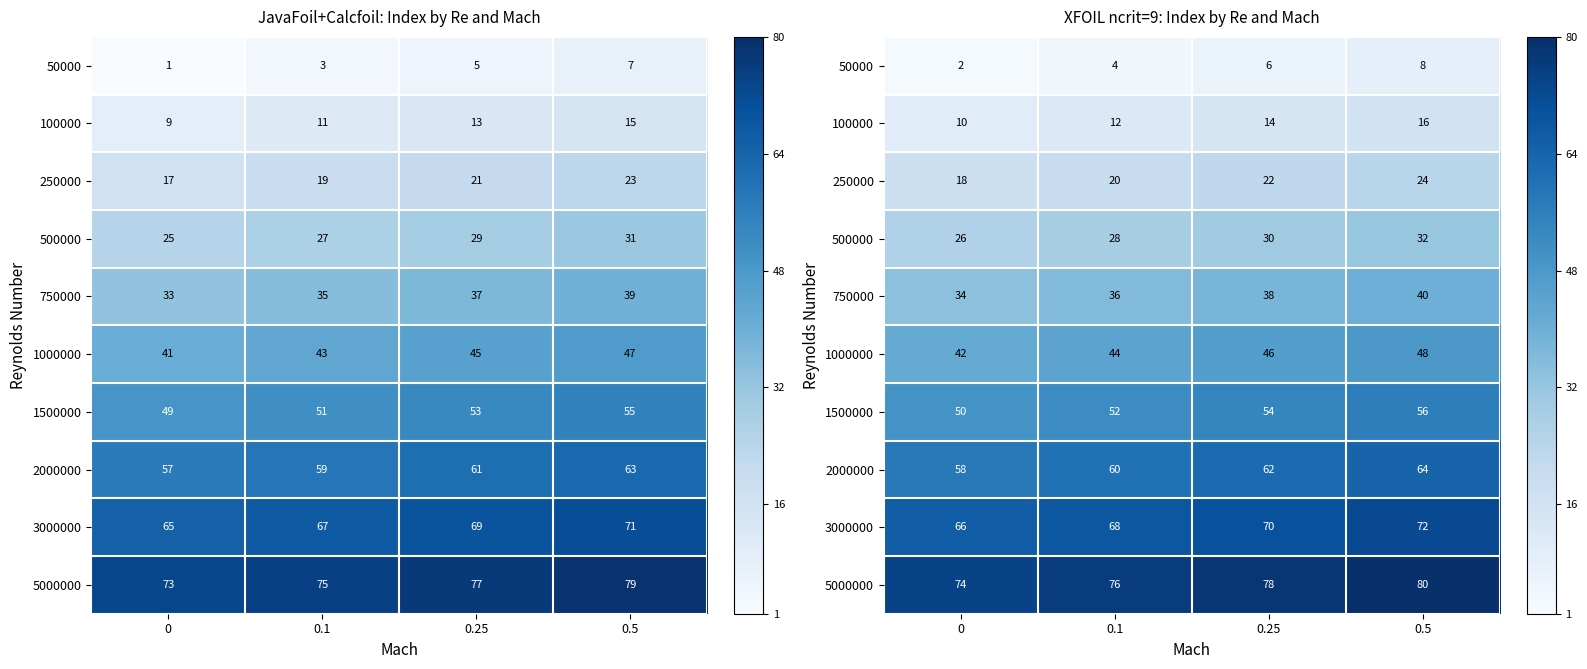

What is the total value across all series at 0.5?

440